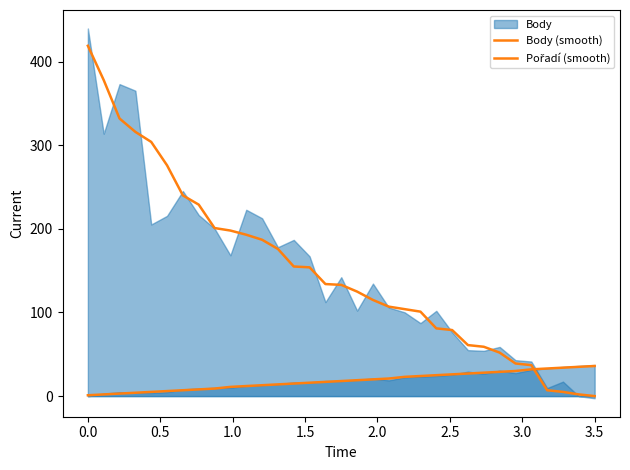

What is the sum of all Pořadí (smooth) values?

603